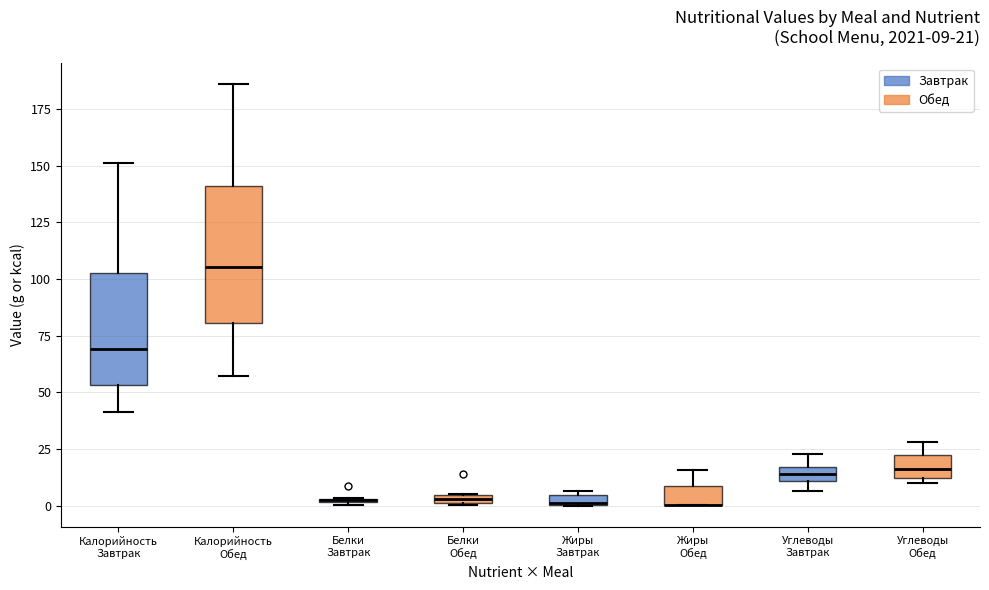

Comparing the boxes themselves (not the whiskers), which one is the tallest?

Калорийность Обед